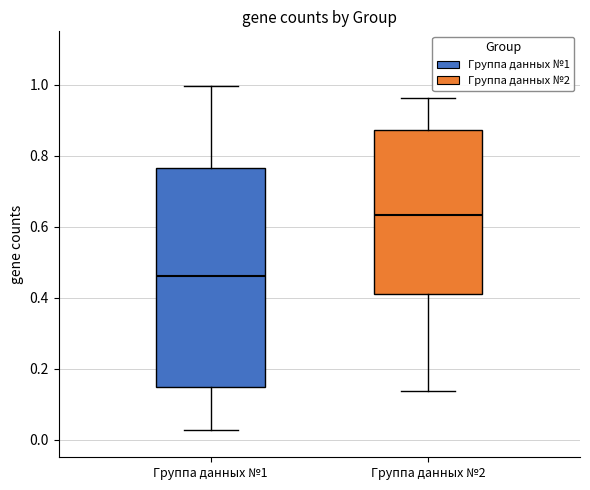

Which box is the tallest, from its lower edge to its upper edge?

Группа данных №1